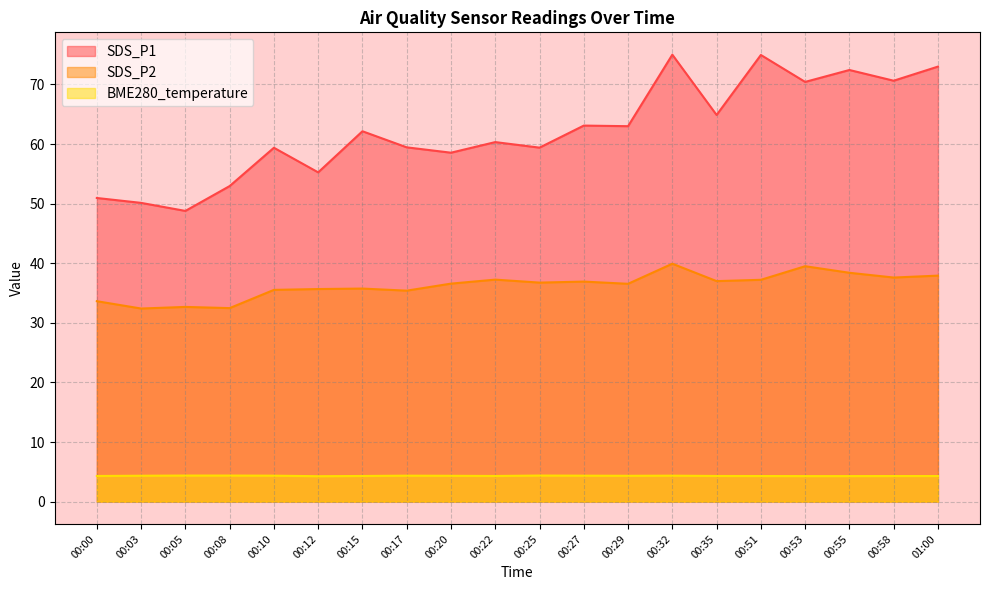

True or false: BME280_temperature and SDS_P2 cross at least once.

False